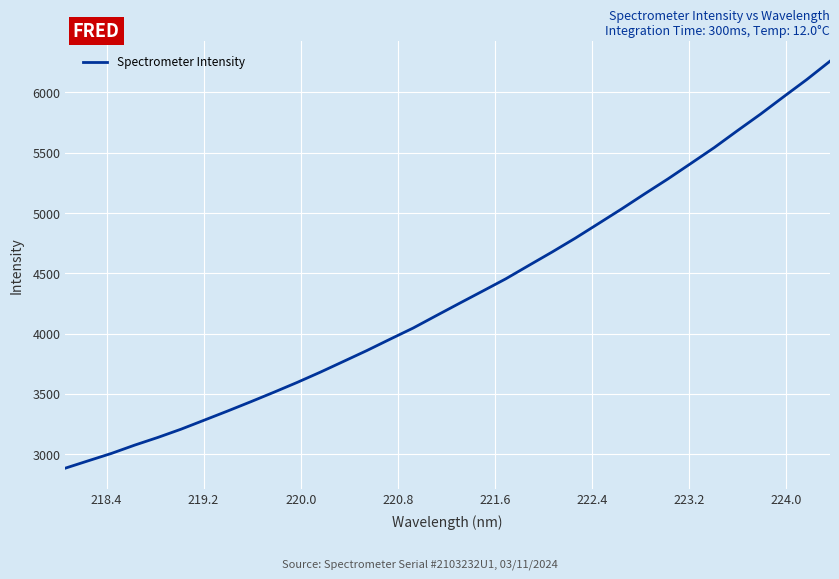

What is the maximum value shown in the chart?

6258.6